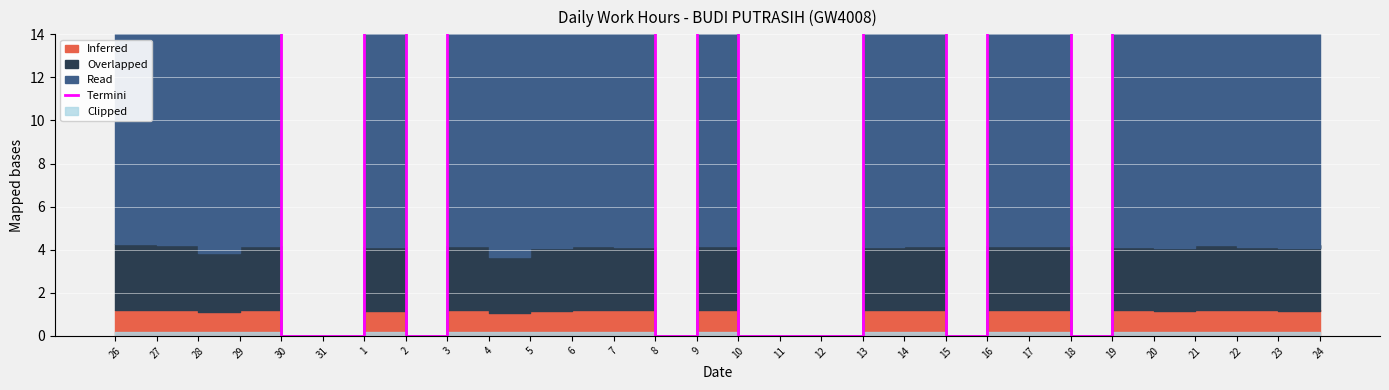

How many values are below 15?

11